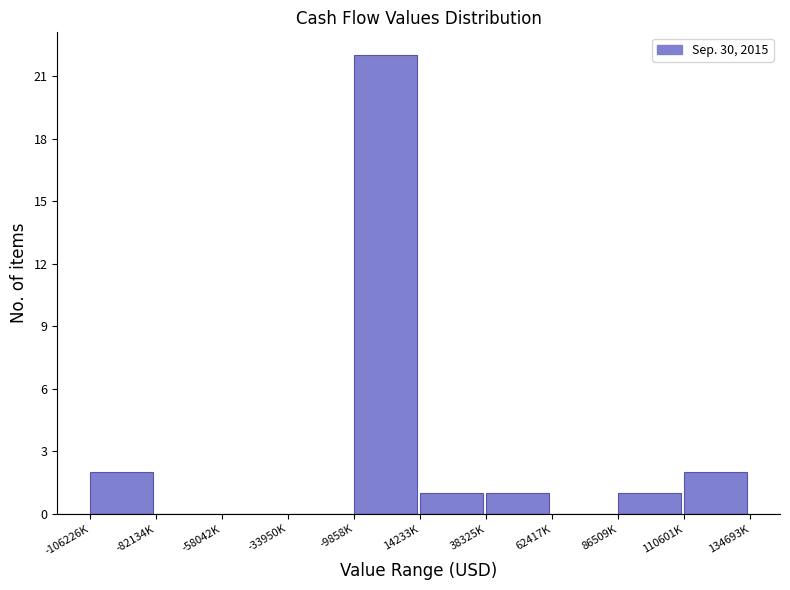

Reading right to left, extract all data points from this chart.

110601K=2	86509K=1	62417K=0	38325K=1	14233K=1	-9858K=22	-33950K=0	-58042K=0	-82134K=0	-106226K=2